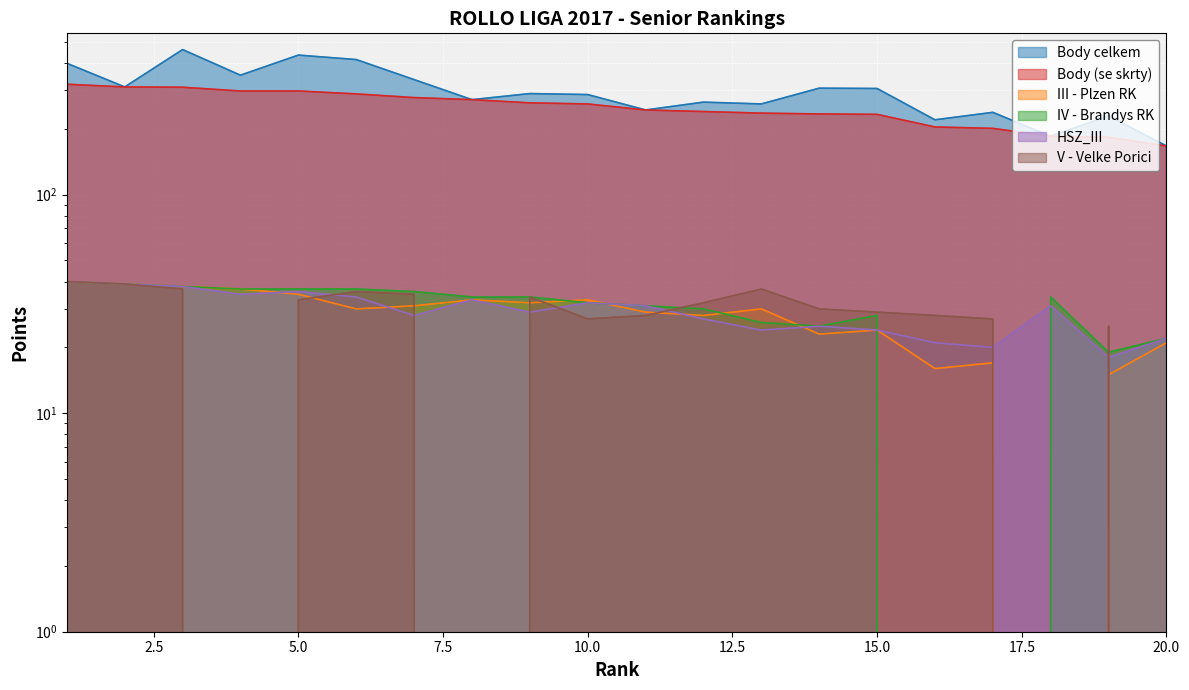

Is it true that IV - Brandys RK equals 37 at 6?

True